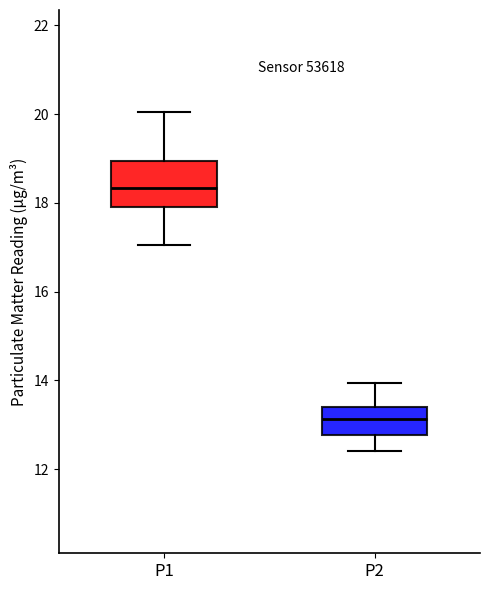

Which box's median line is the highest?

P1